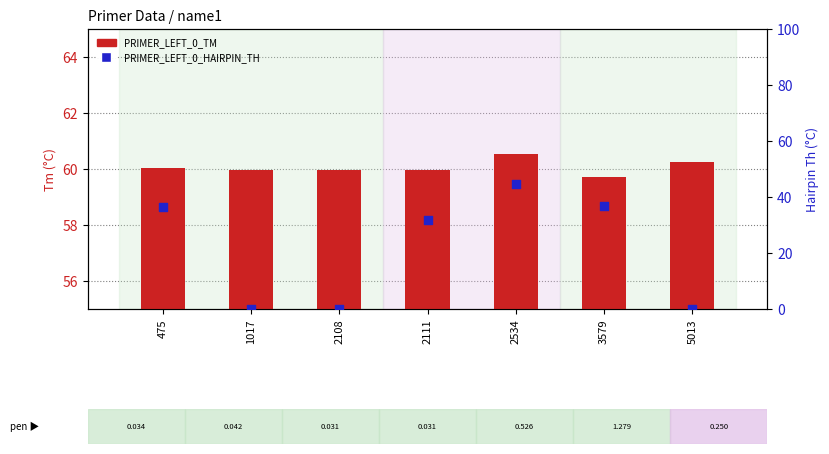

What is the total value across all series at 5013?

60.2